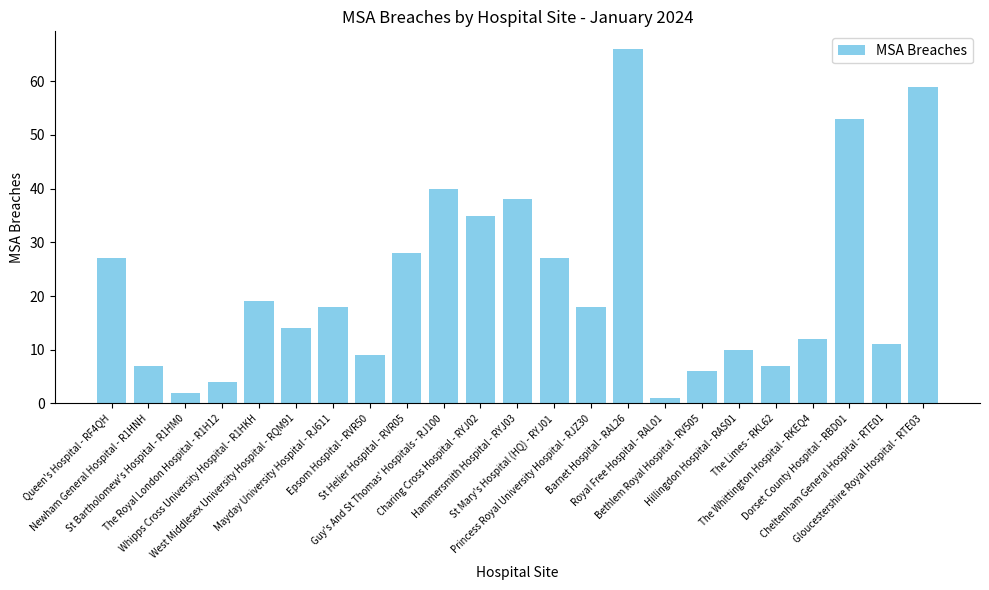

True or false: the data shows 14 at West Middlesex University Hospital - RQM91.

True